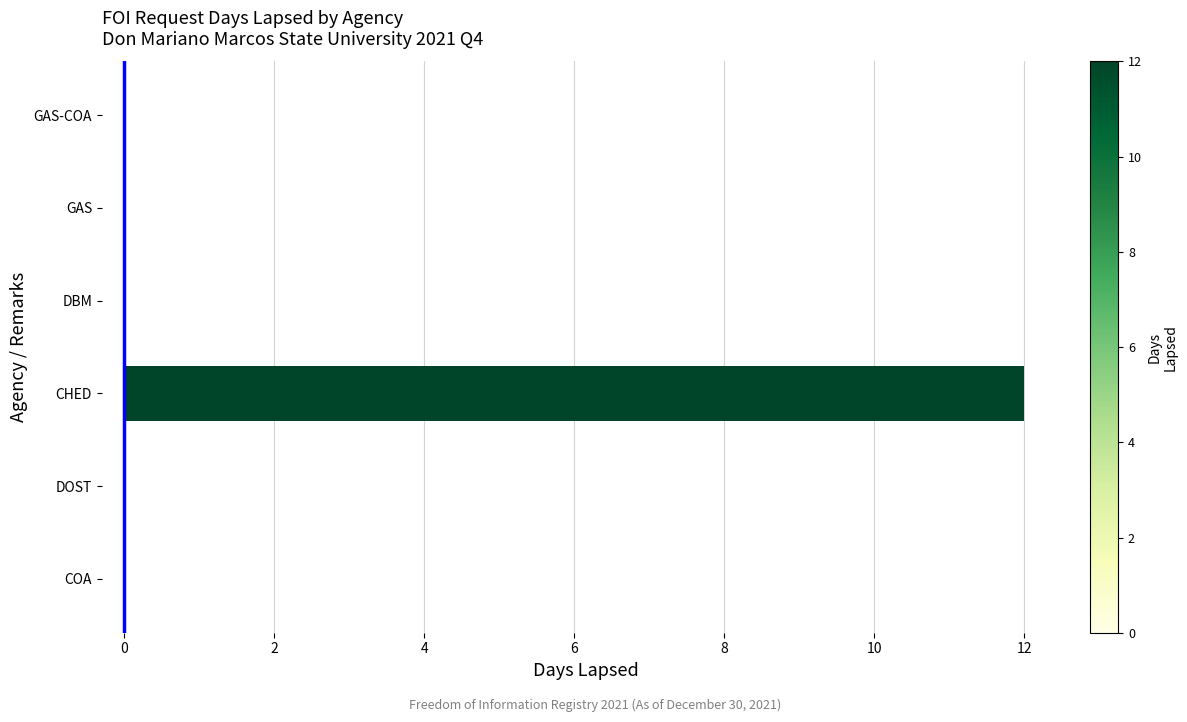

Which category has the highest value across all series?

CHED